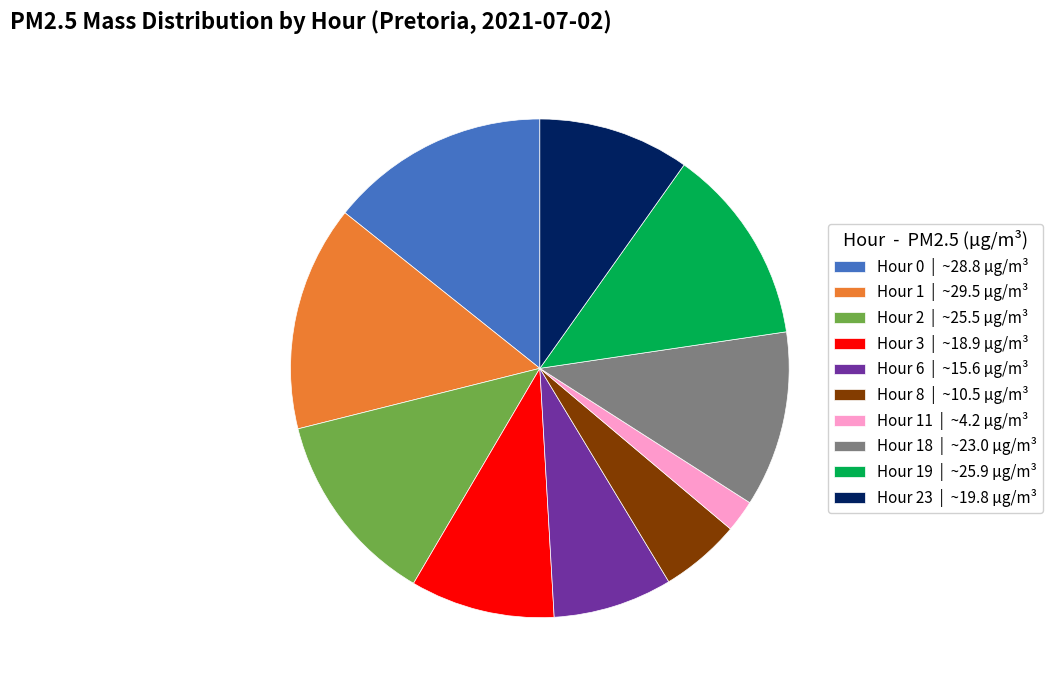

How many segments does this pie chart have?

10